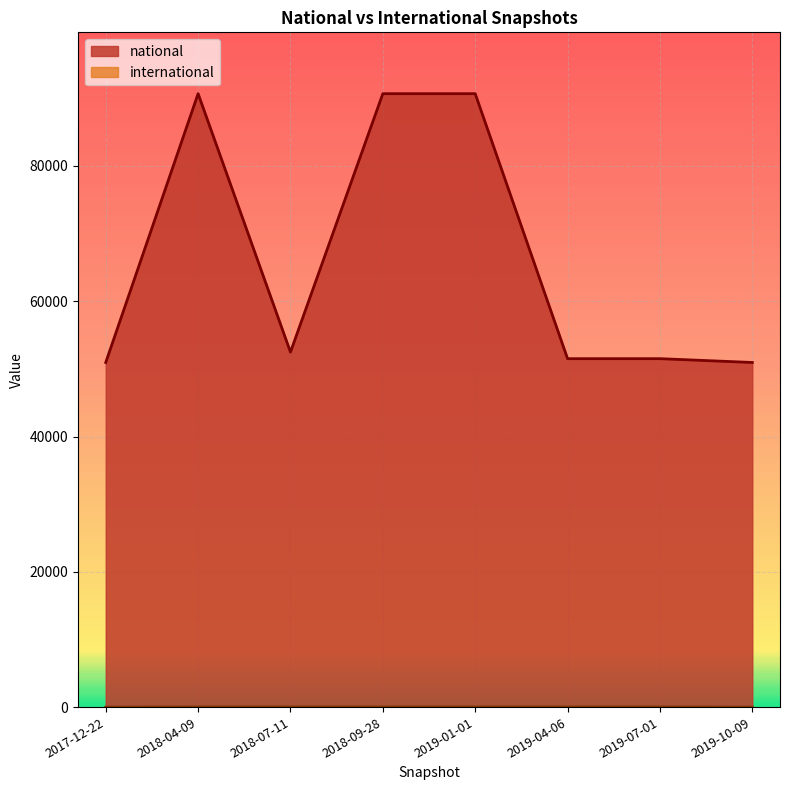

Reading right to left, what are all the values shown in this chart?

national: 50947	51509	51509	90678	90678	52482	90678	50947
international: 0	23	23	23	23	23	23	0